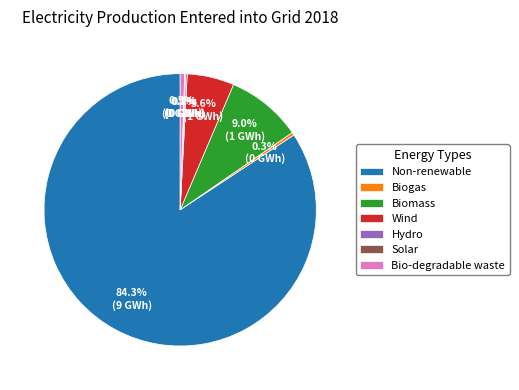

Combined, do Non-renewable and Wind account for over 50%?

Yes